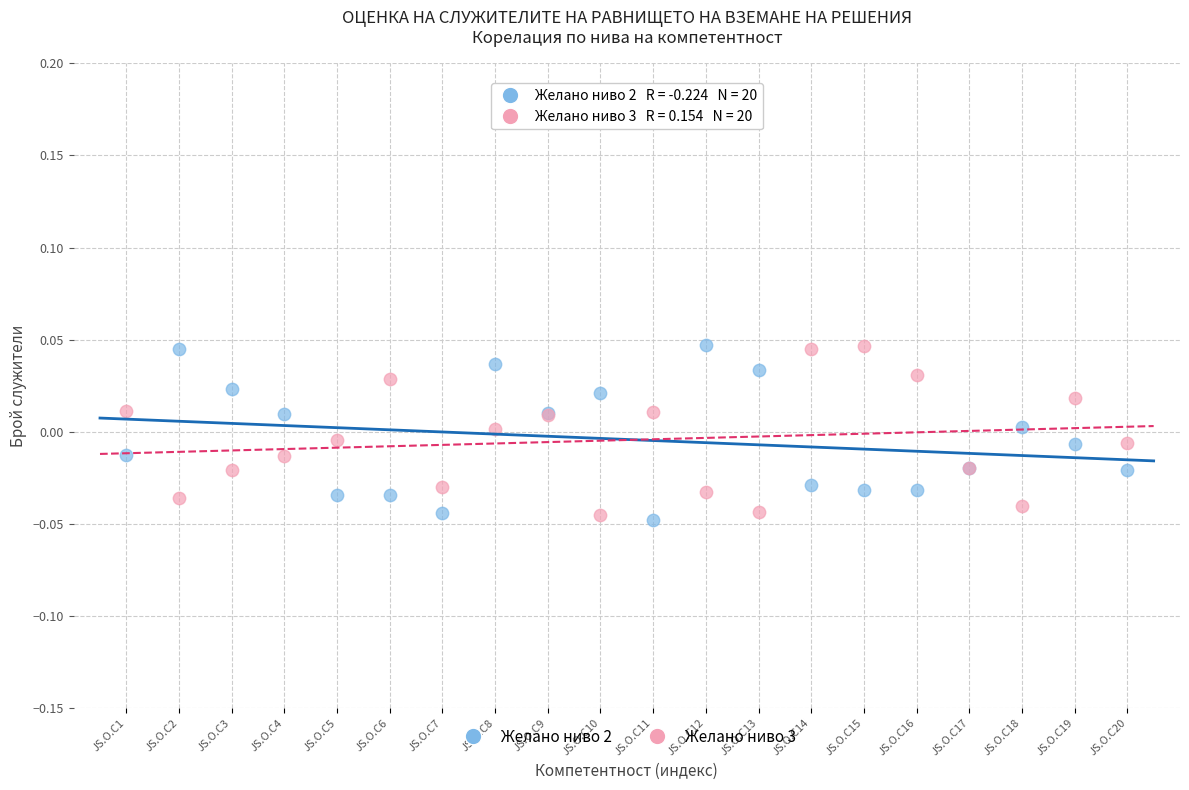

What are all the series names shown in the legend?

Желано ниво 2, Желано ниво 3